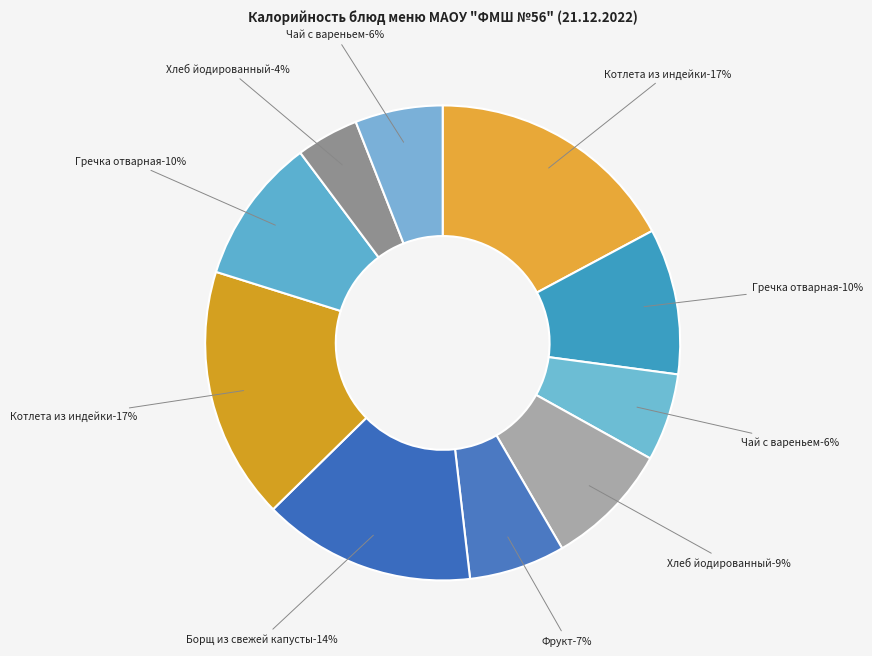

Rank the categories by value from lowest to highest.

Хлеб йодированный (обед), Чай с вареньем (завтрак), Чай с вареньем (обед), Фрукт, Хлеб йодированный (завтрак), Гречка отварная (завтрак), Гречка отварная (обед), Борщ из свежей капусты, Котлета из индейки (завтрак), Котлета из индейки (обед)